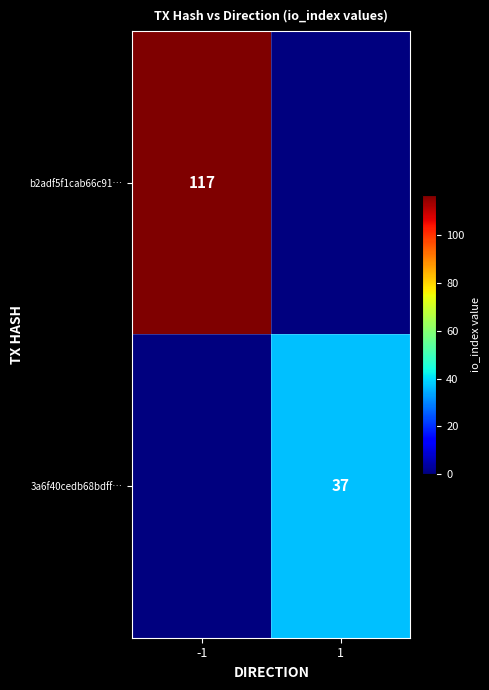

The 3a6f40cedb68bdff… series shows 13 at 1. True or false?

False